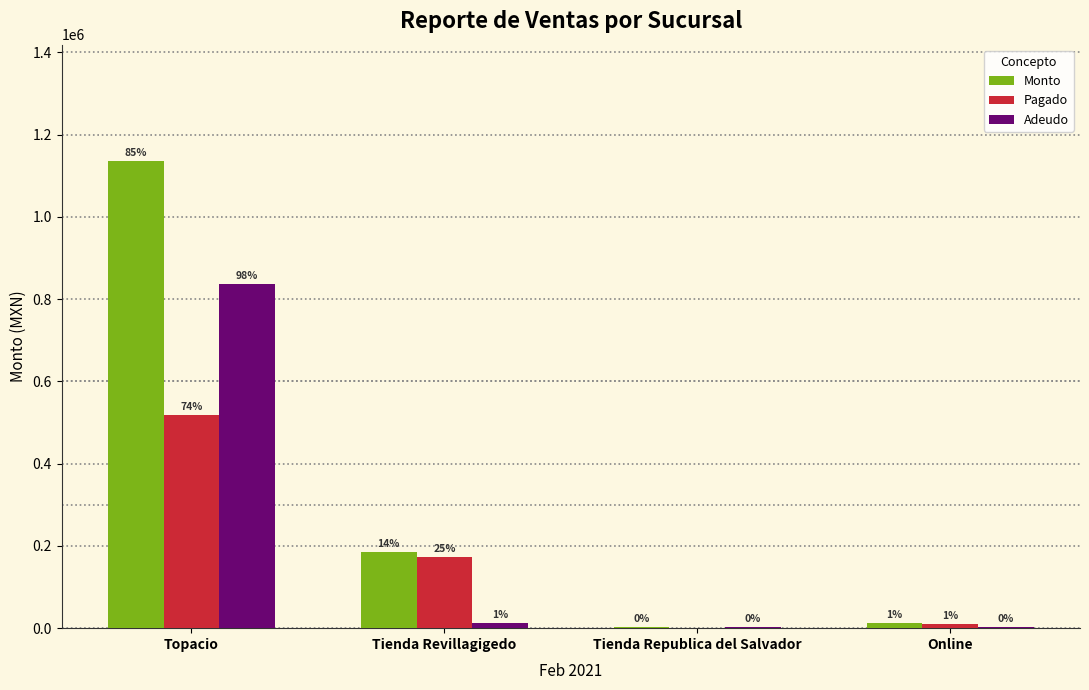

What are all the series names shown in the legend?

Monto, Pagado, Adeudo